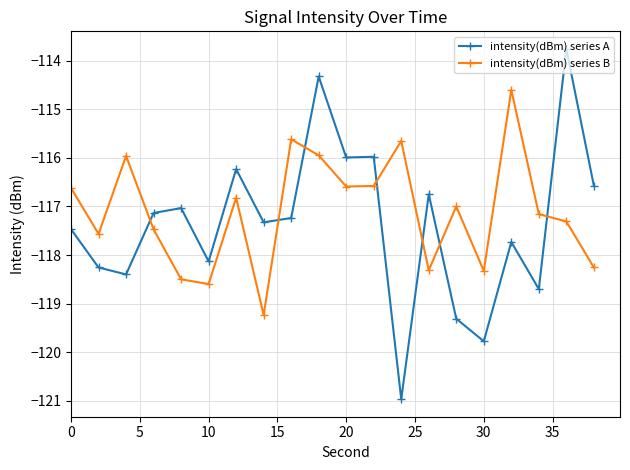

Rank the series by their maximum value, from lowest to highest.

intensity(dBm) series B, intensity(dBm) series A